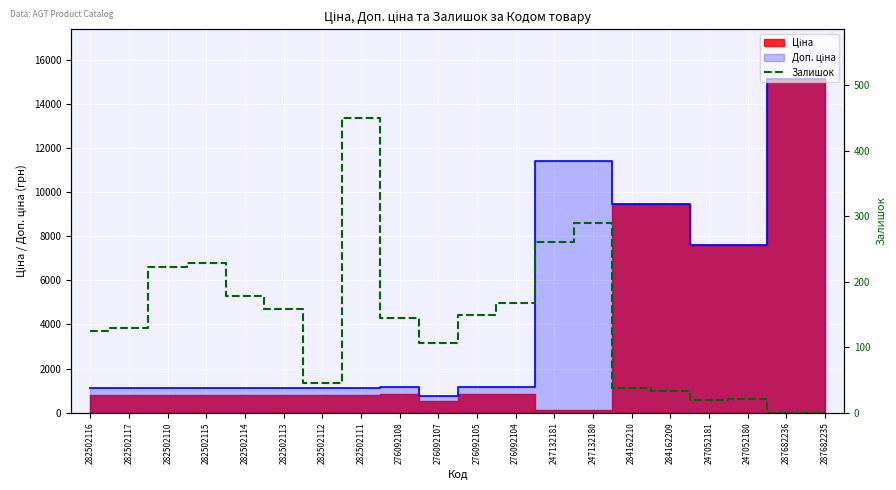

How many positive values are there?

18